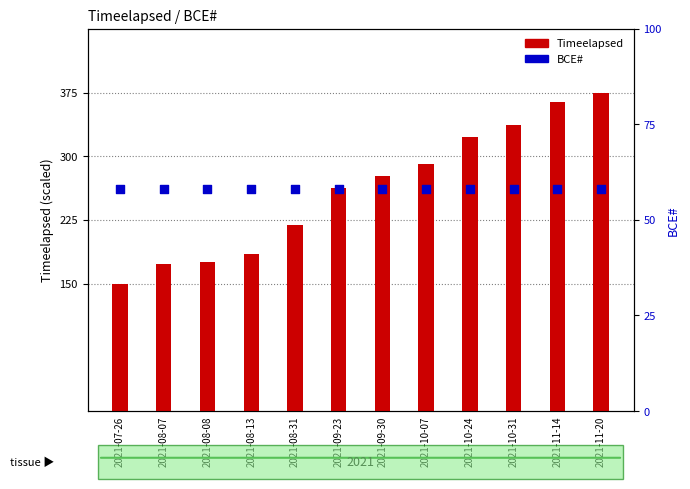

Which series has the largest Y range (max minus min)?

Timeelapsed